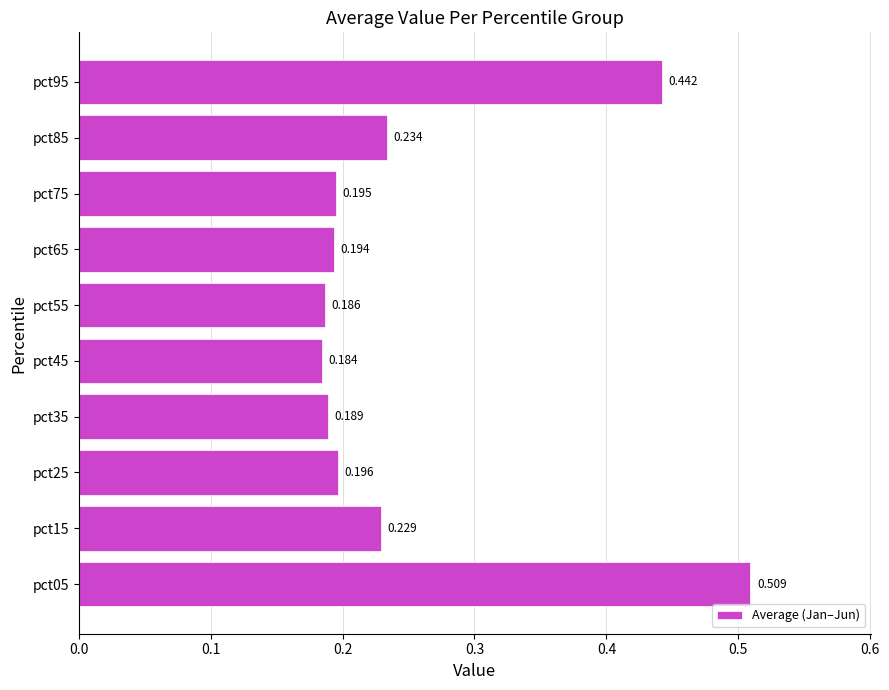

Count the values in the range 0 to 1.

10